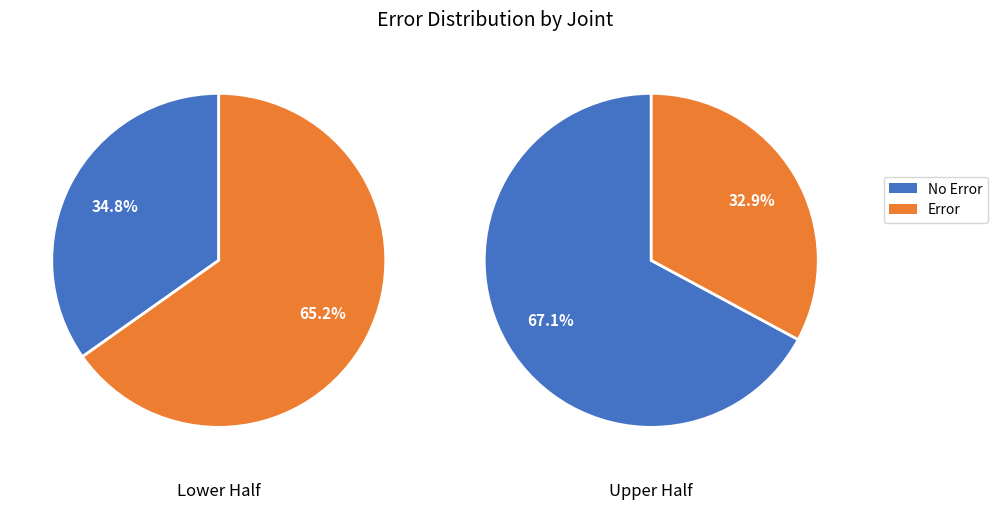

Is it true that 1 is 60% of the pie?

False